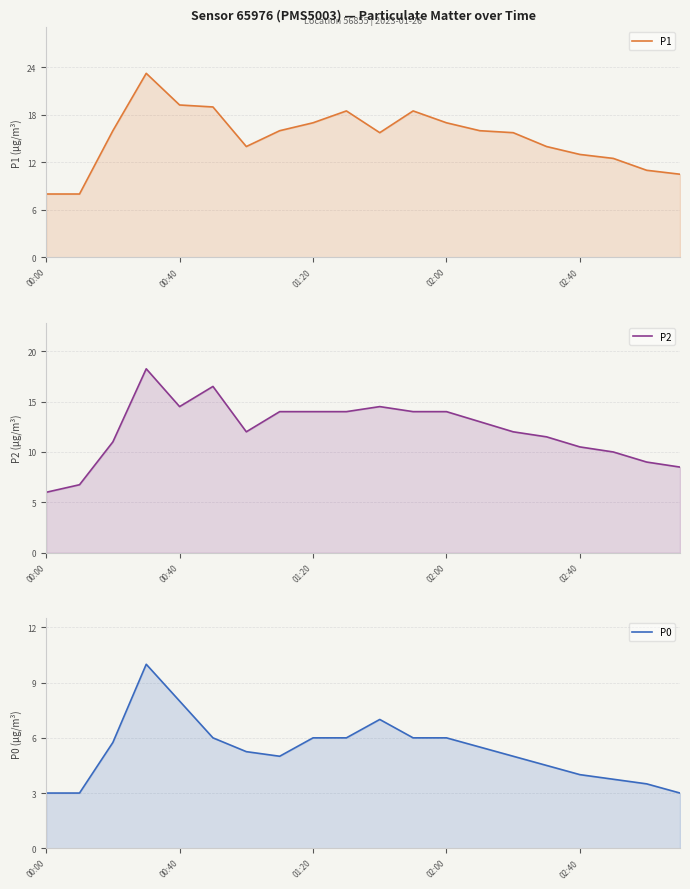

What is the sum of all P0 values?

106.2